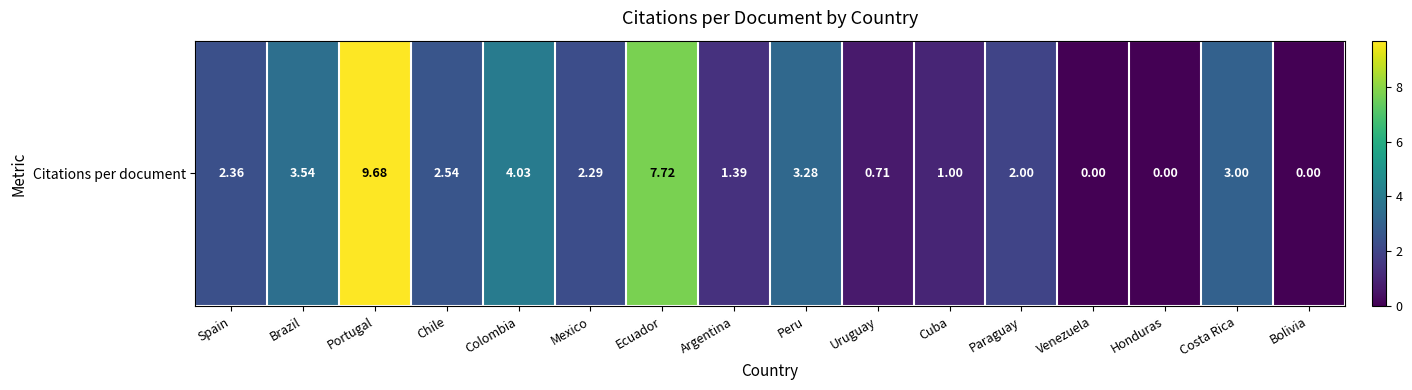

What is the difference between the values at Cuba and Honduras?

1.0